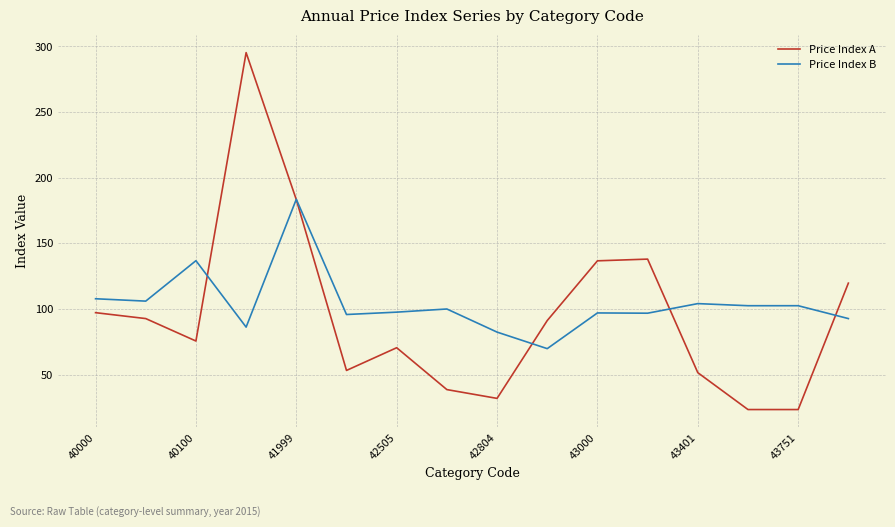

Which series has the largest total across all categories?

Price Index B